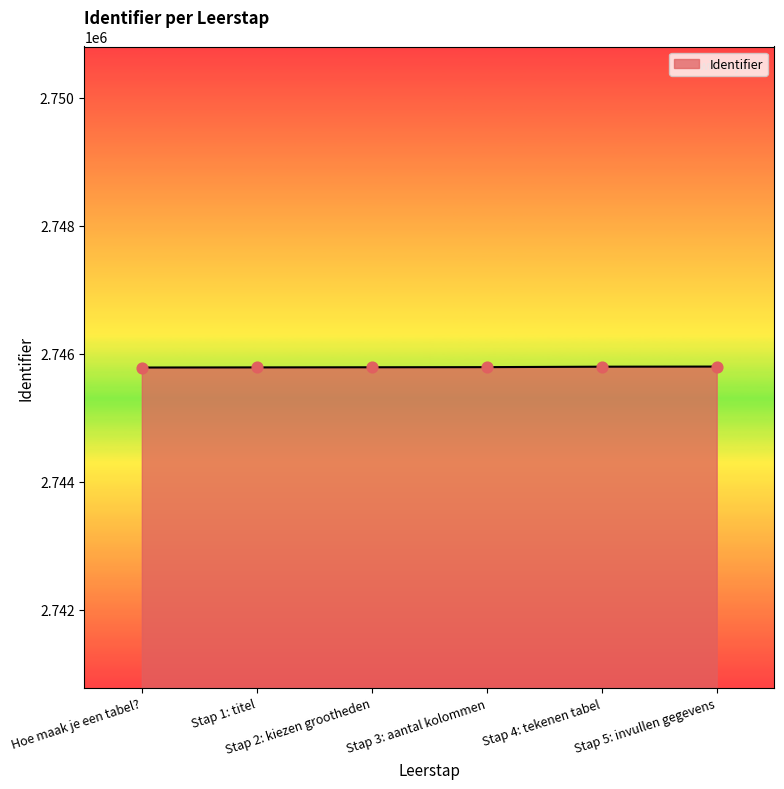

What is the maximum value shown in the chart?

2745799